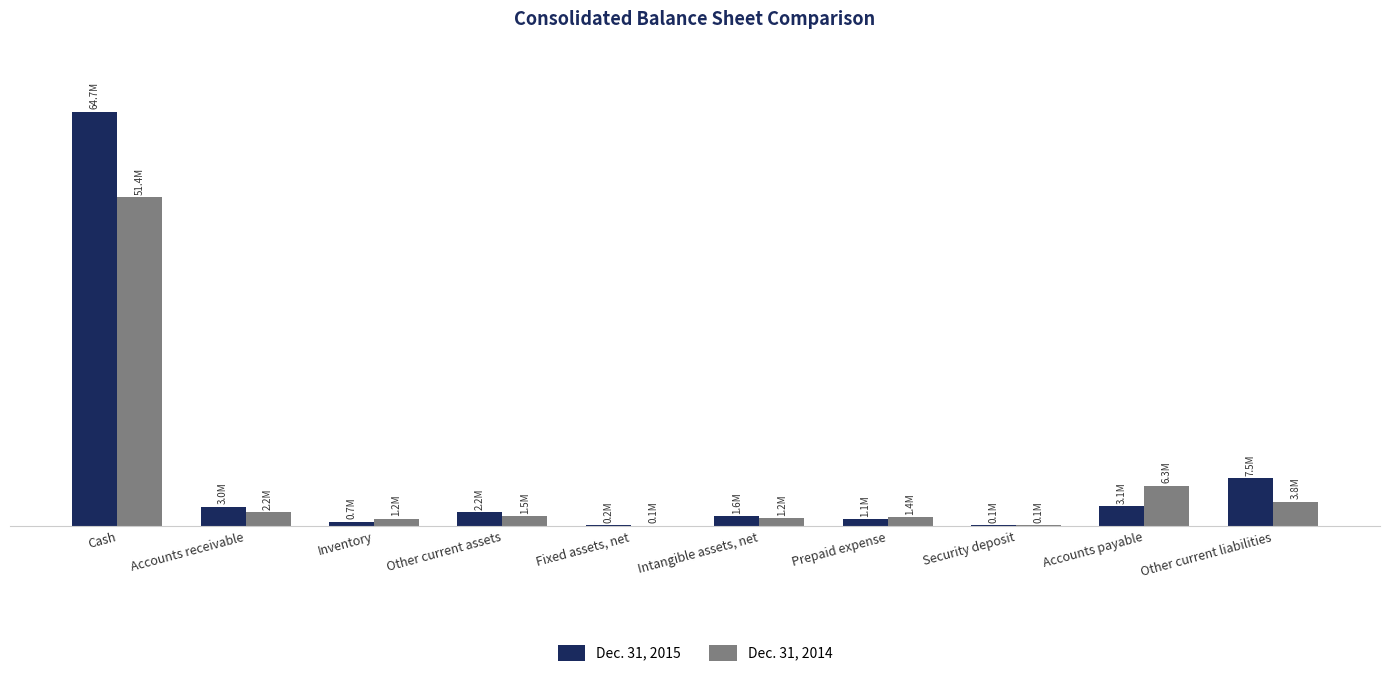

What is the value of the Dec. 31, 2014 bar at the 6th from the left?

1228588